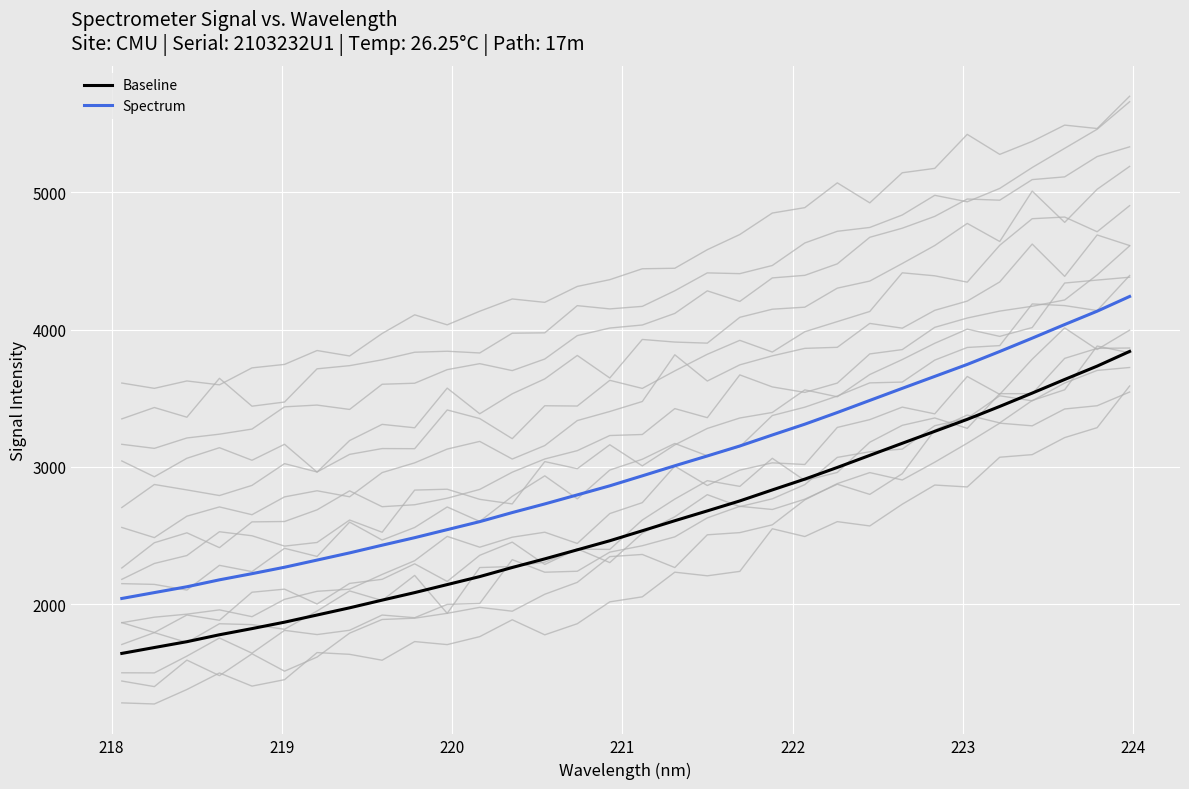

What is the value of the Spectrum point at the 1st from the left?

2042.5